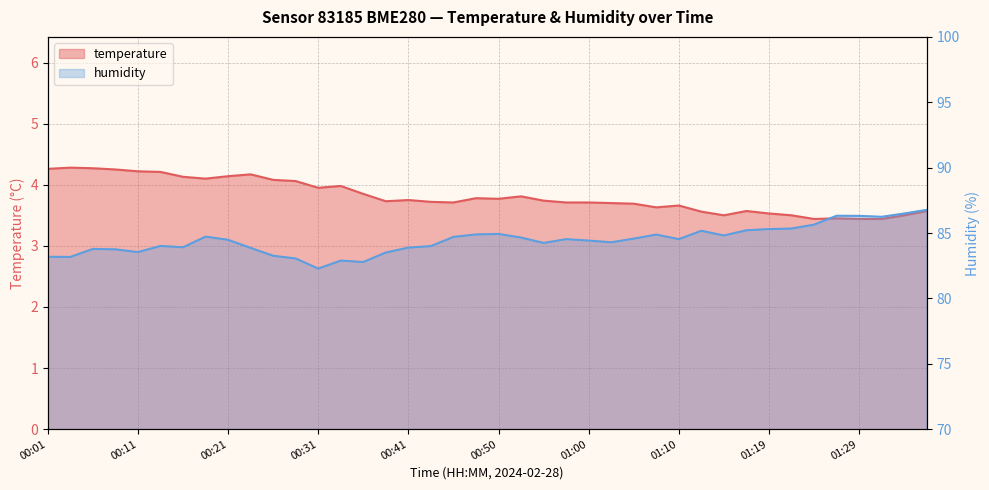

What is the greatest value displayed?

86.8